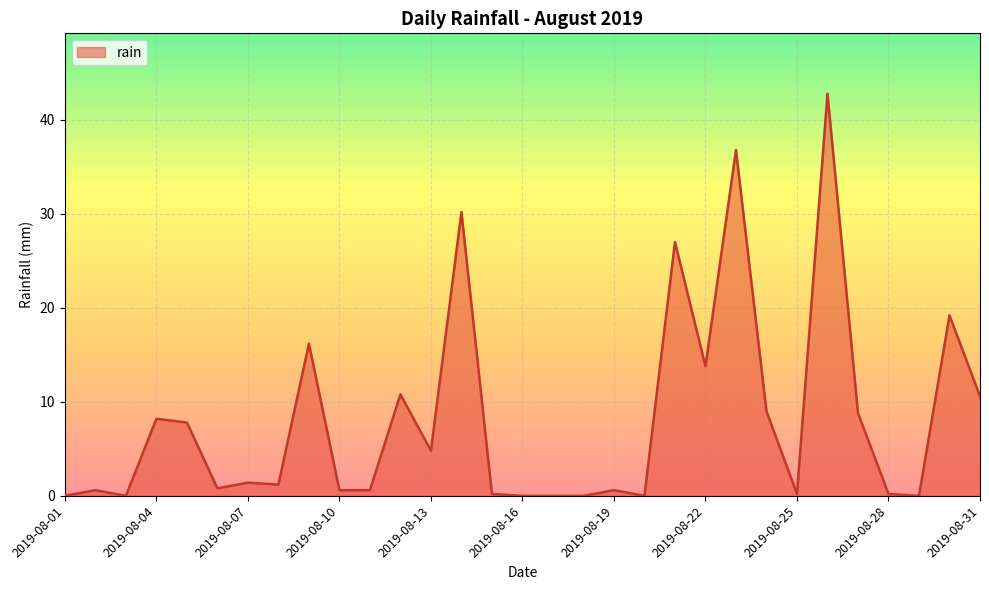

What is the difference between the maximum and minimum values?

42.8